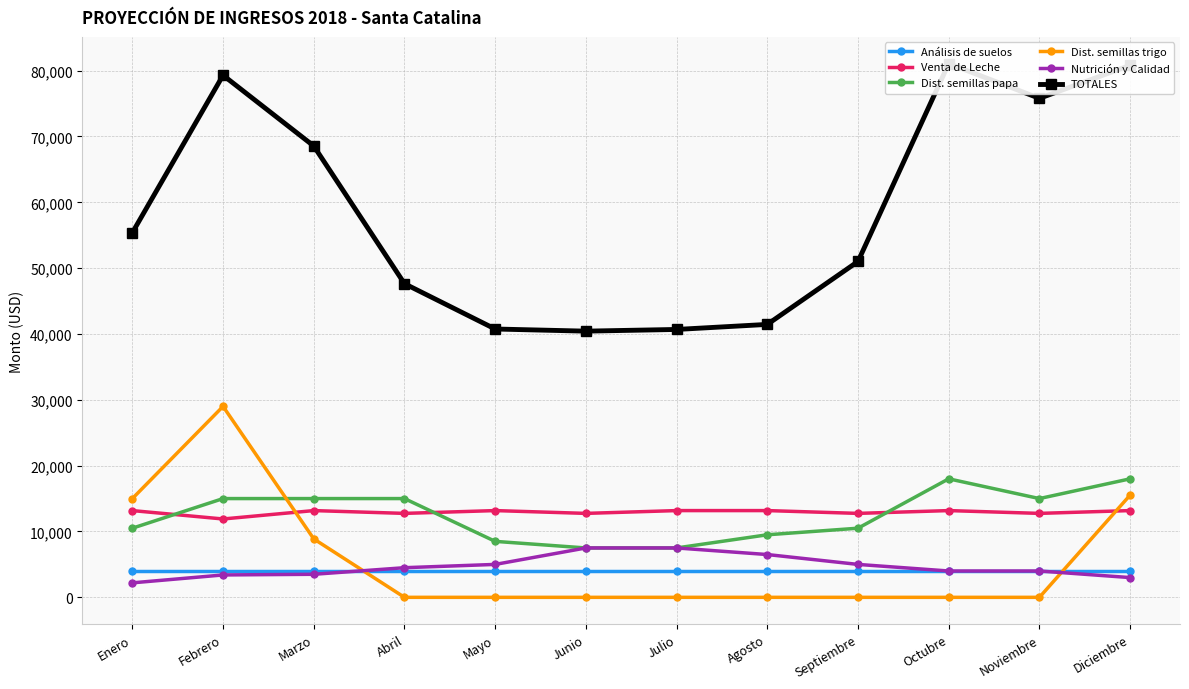

Which series ends up on top after the final intersection of Venta de Leche and Dist. semillas papa?

Dist. semillas papa